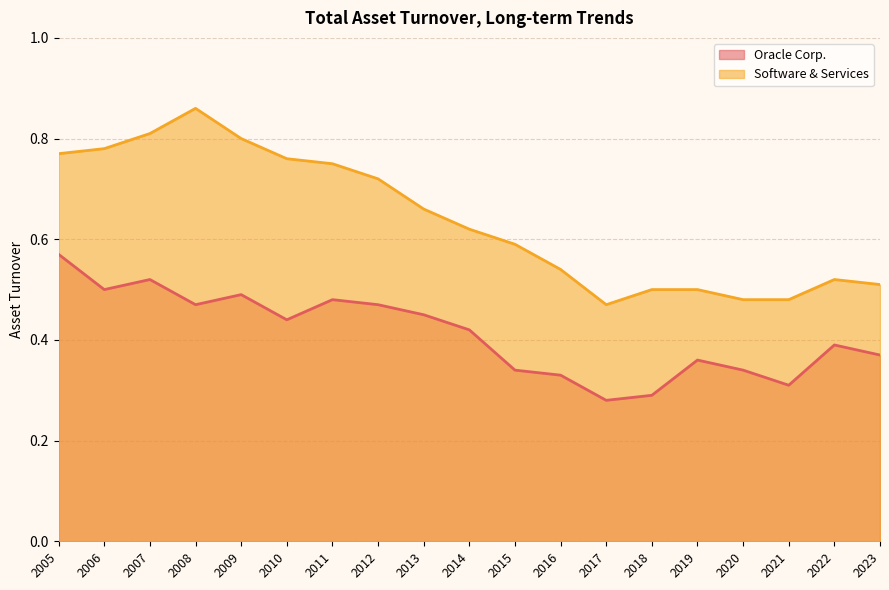

Rank the series by their average value, from lowest to highest.

Oracle Corp., Software & Services